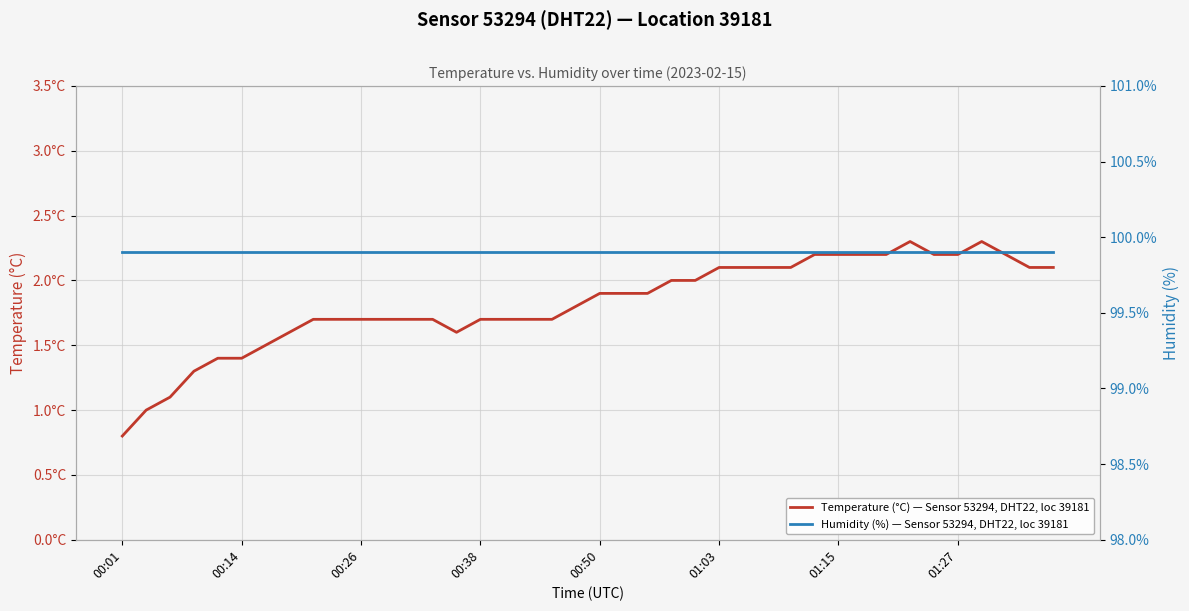

True or false: Humidity (%) — Sensor 53294, DHT22, loc 39181 has more than 1 points higher than both neighbors.

False